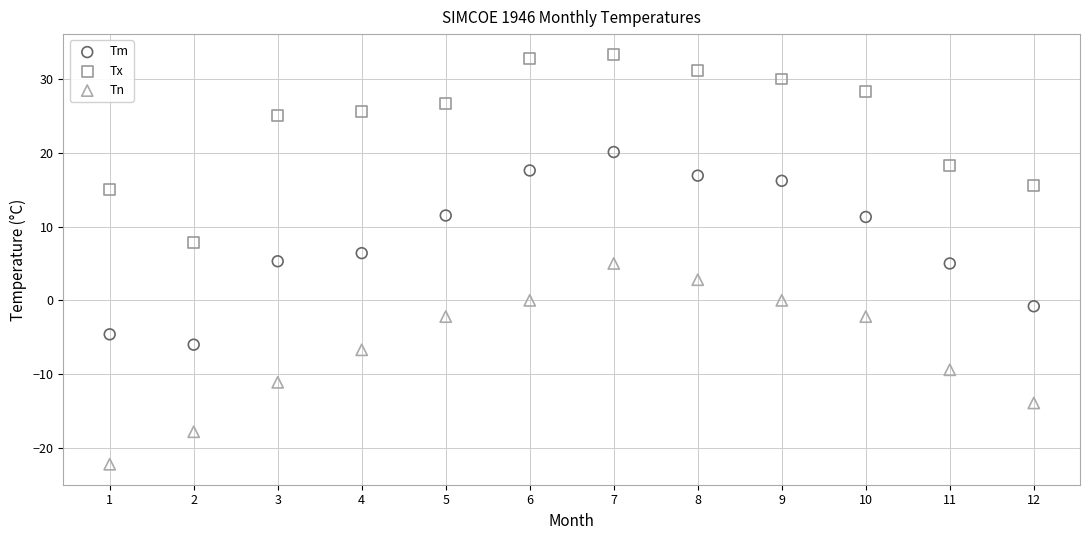

Which series reaches the minimum Y coordinate?

Tn